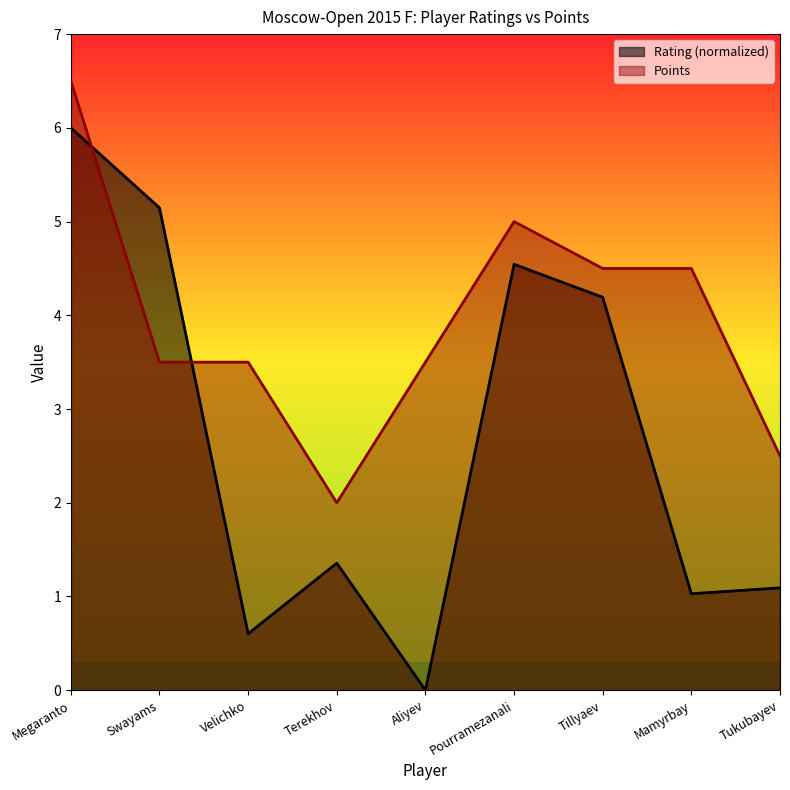

What is the value of the Points point at the 1st from the left?

6.5